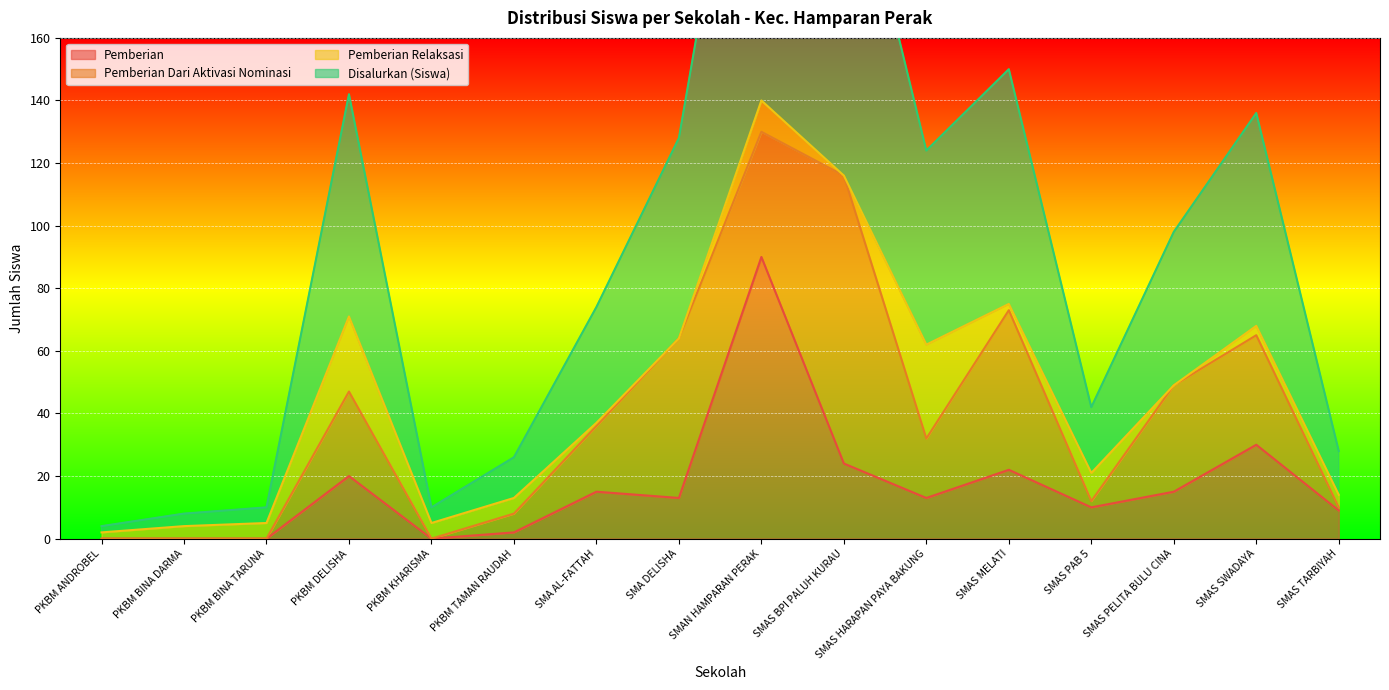

At which category is the sum across all series the highest?

SMAN HAMPARAN PERAK